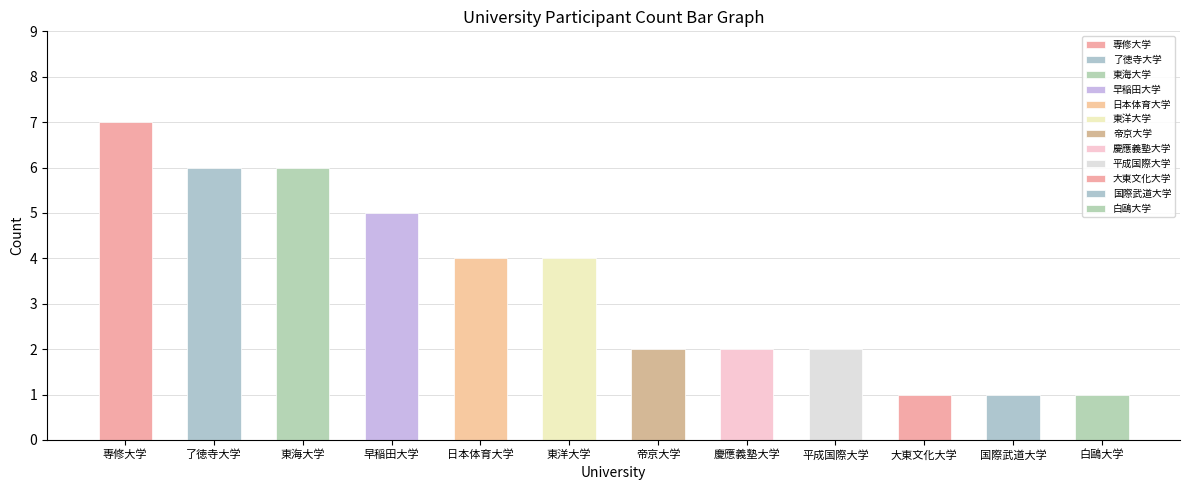

What is the maximum value shown in the chart?

7